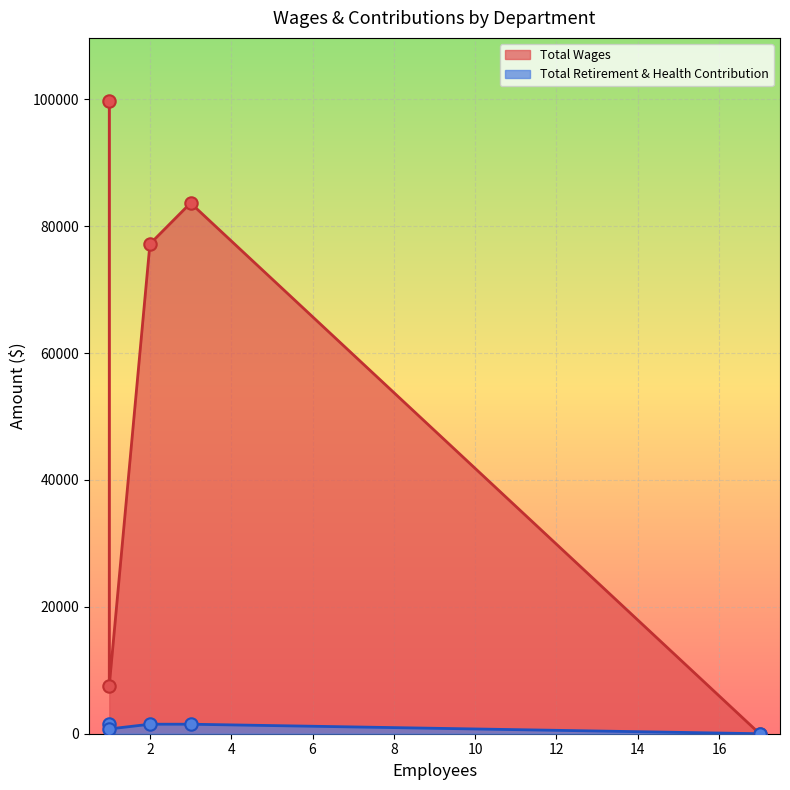

Is the value of Total Wages at Project Manager greater than the value of Total Retirement & Health Contribution at Administration?

Yes